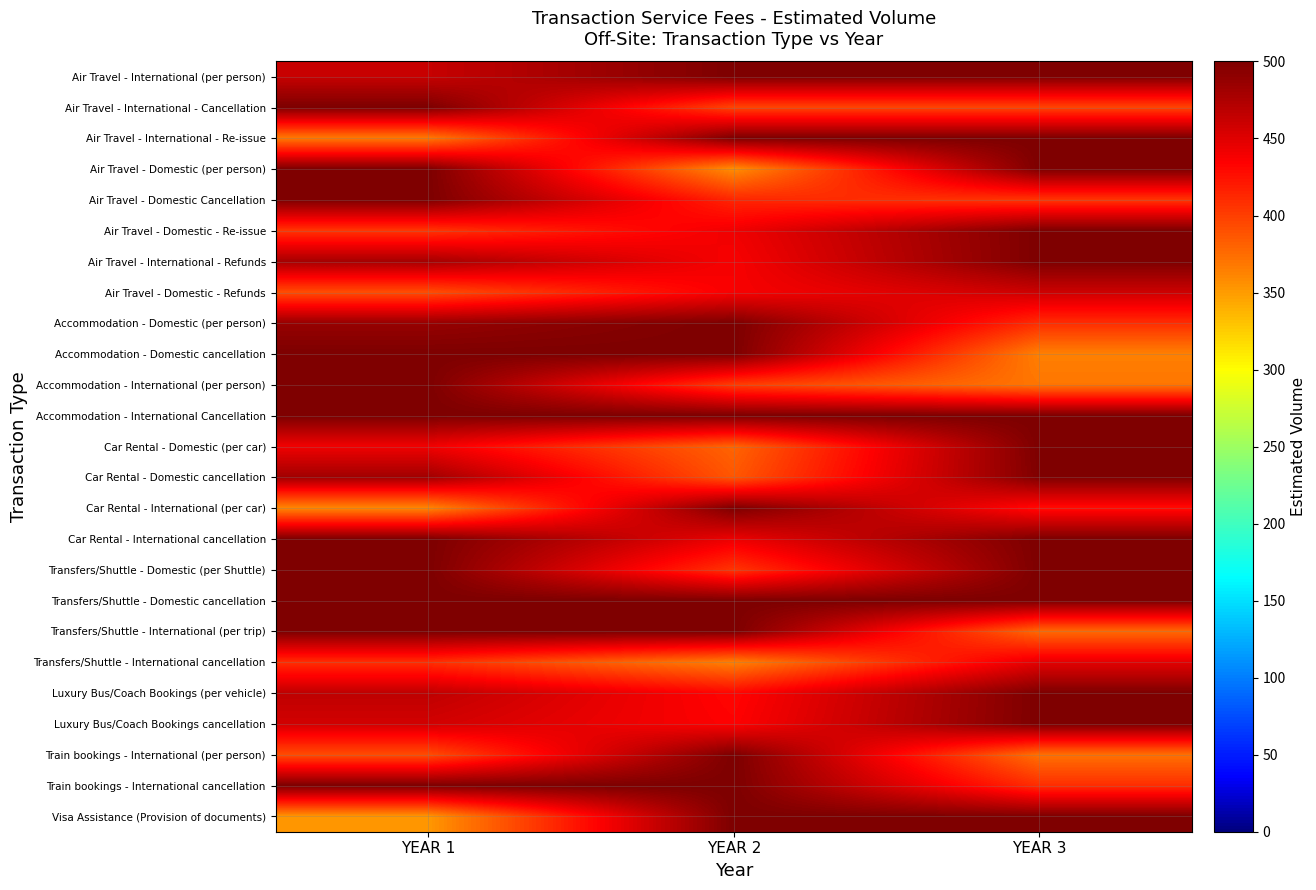

Which has a higher value, YEAR 1 or YEAR 2?

YEAR 2